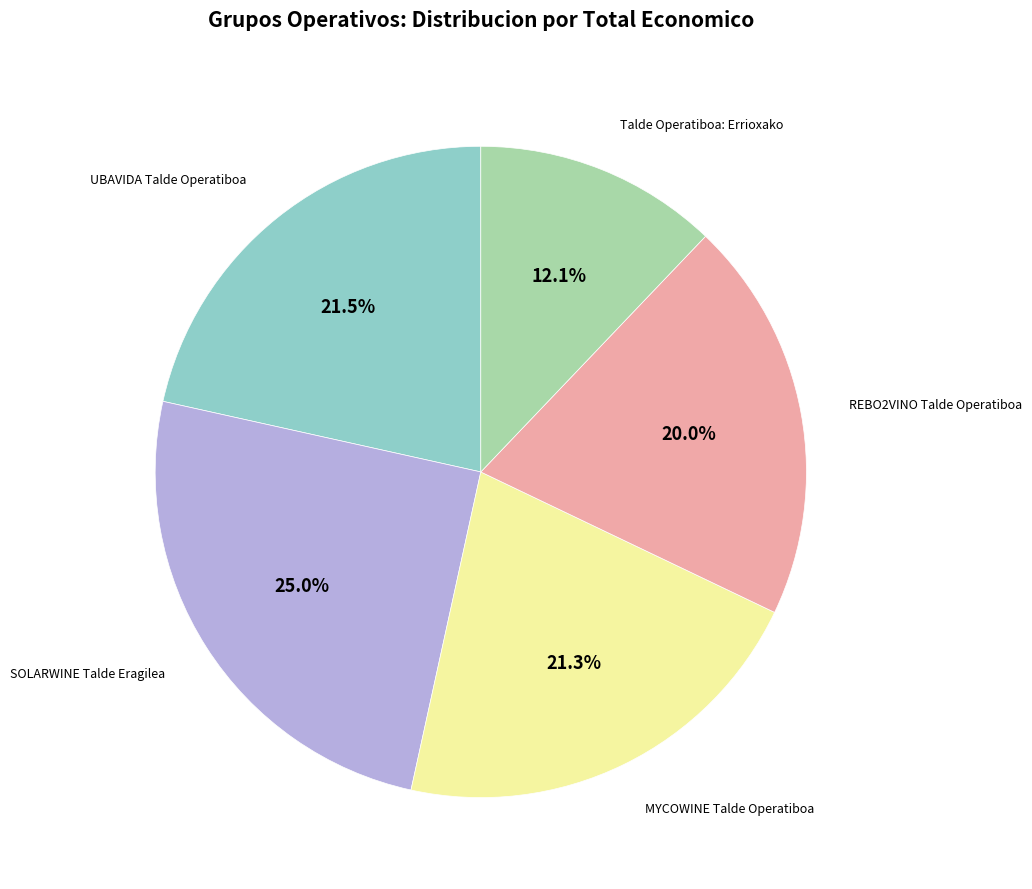

Does any single category account for the majority?

No